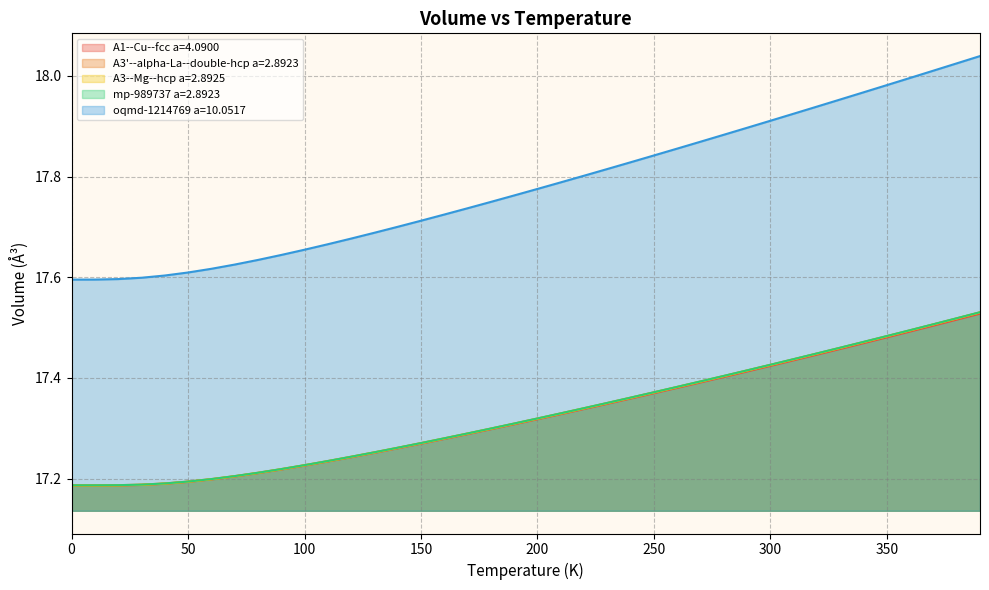

What is the total value across all series at 330.0?

87.8